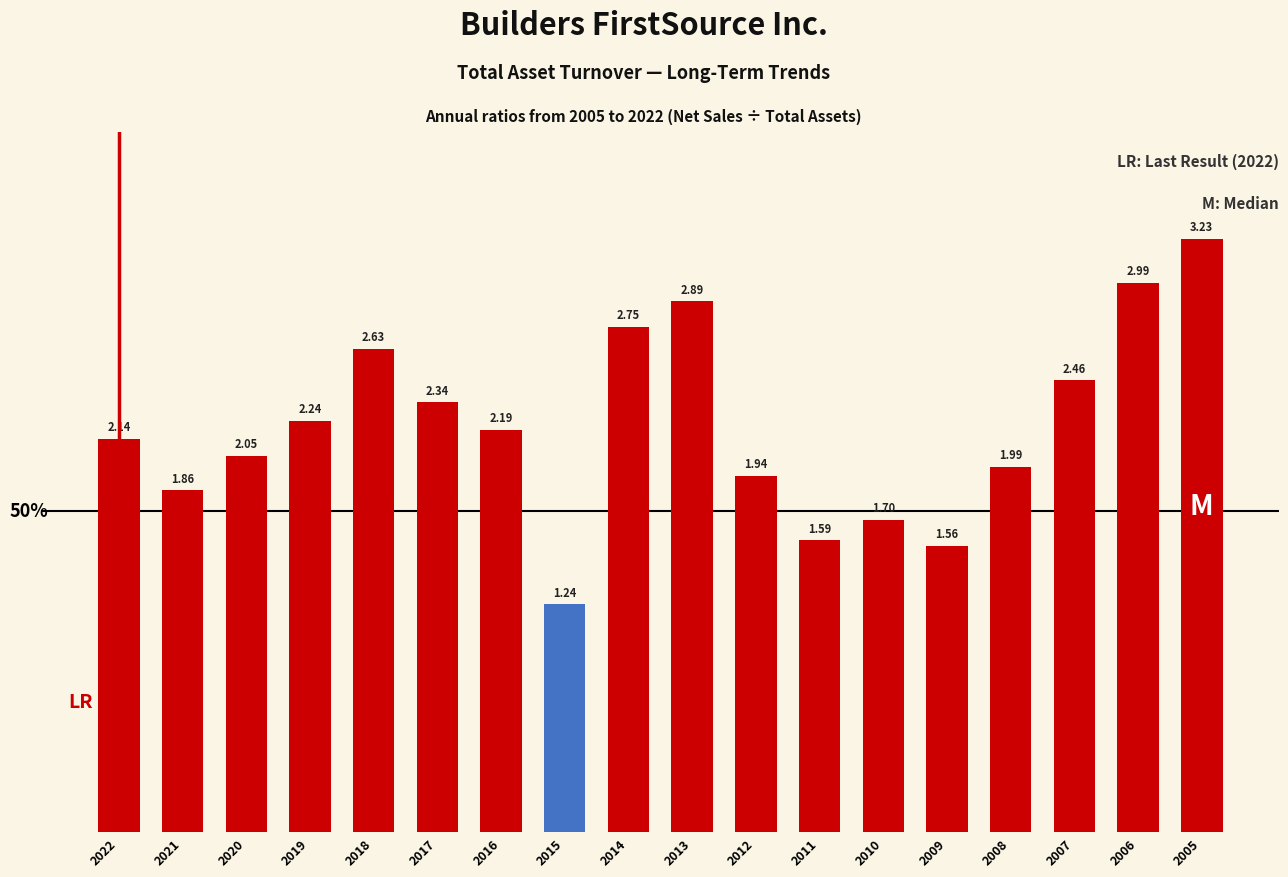

Between 2005 and 2006, which is larger?

2005